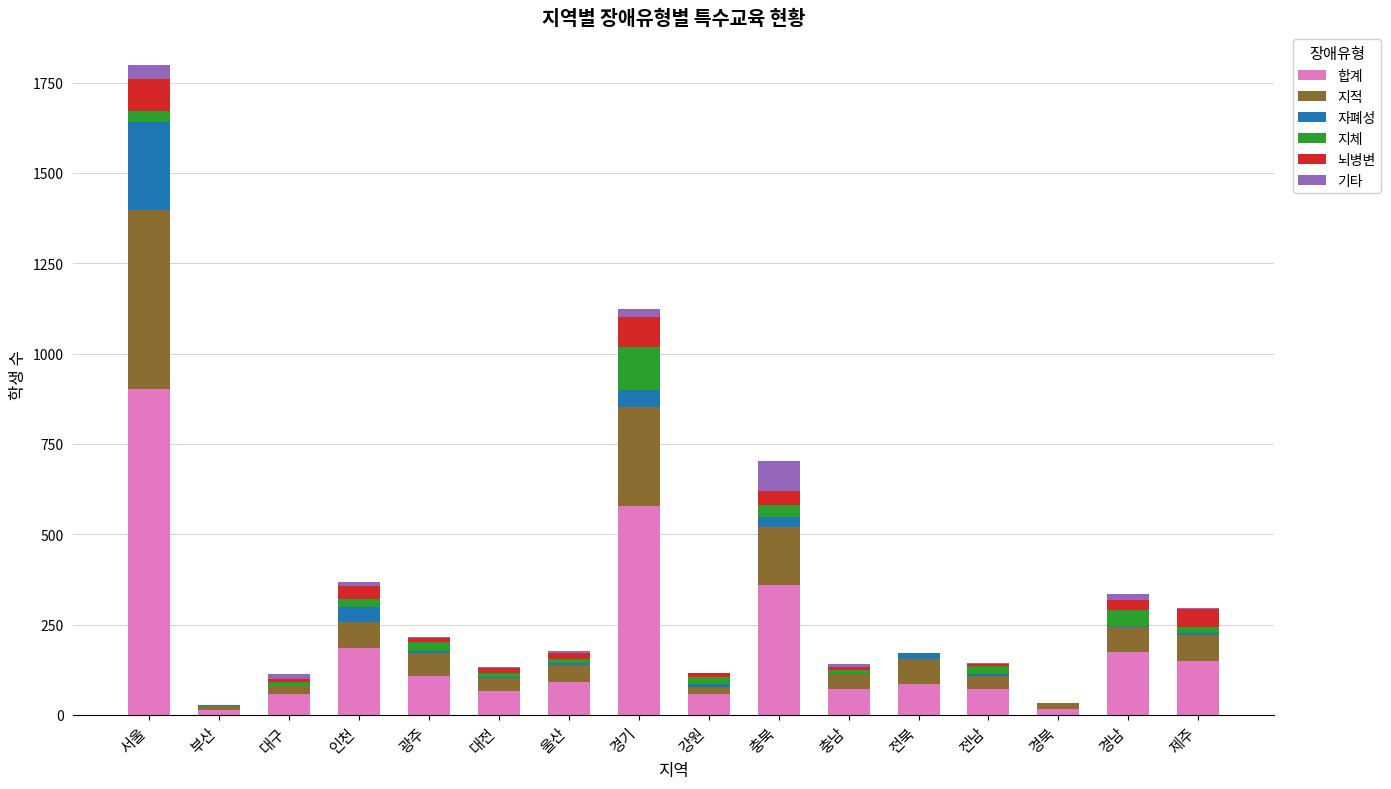

Are the bars grouped side by side (vs. stacked)?

No